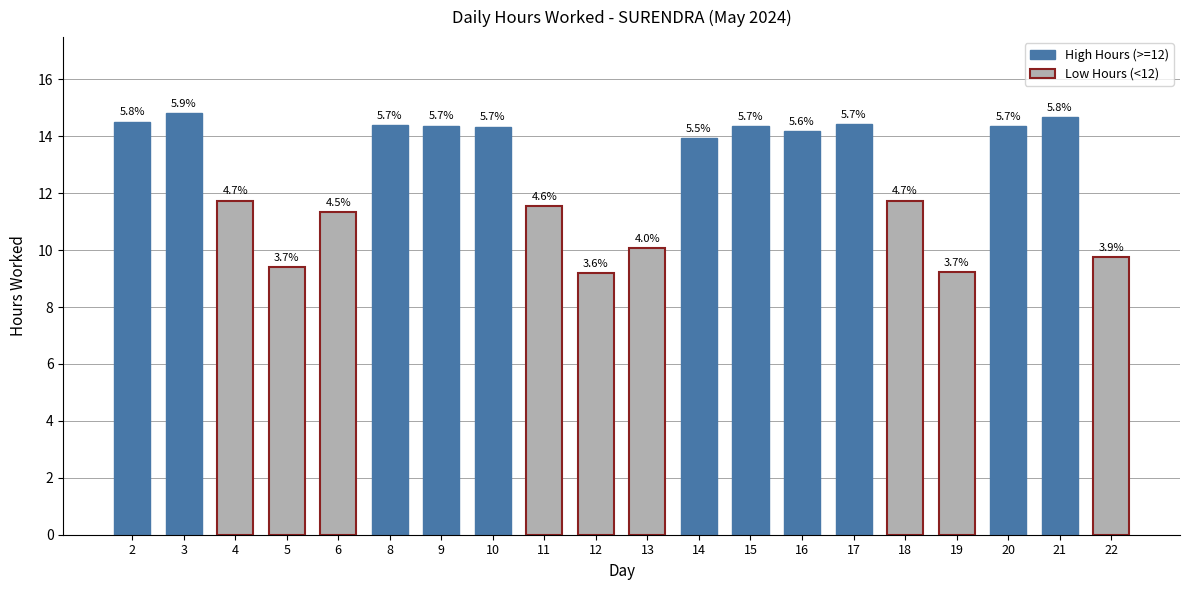

Count the number of values greater than 14.

10